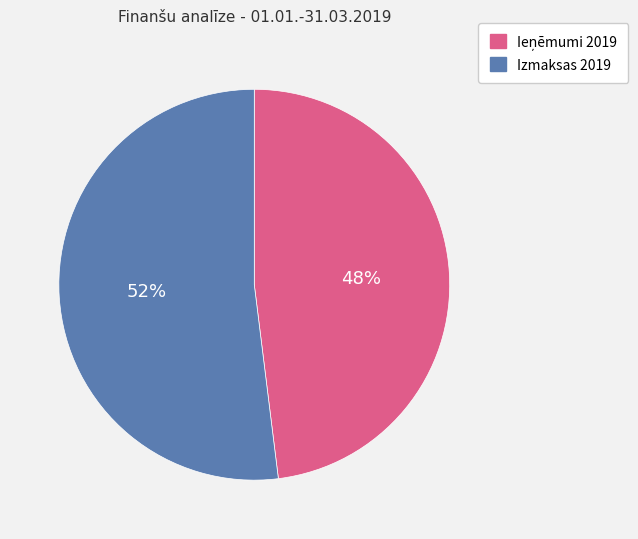

To the nearest percent, what percentage of the pie is Izmaksas 2019?

52%